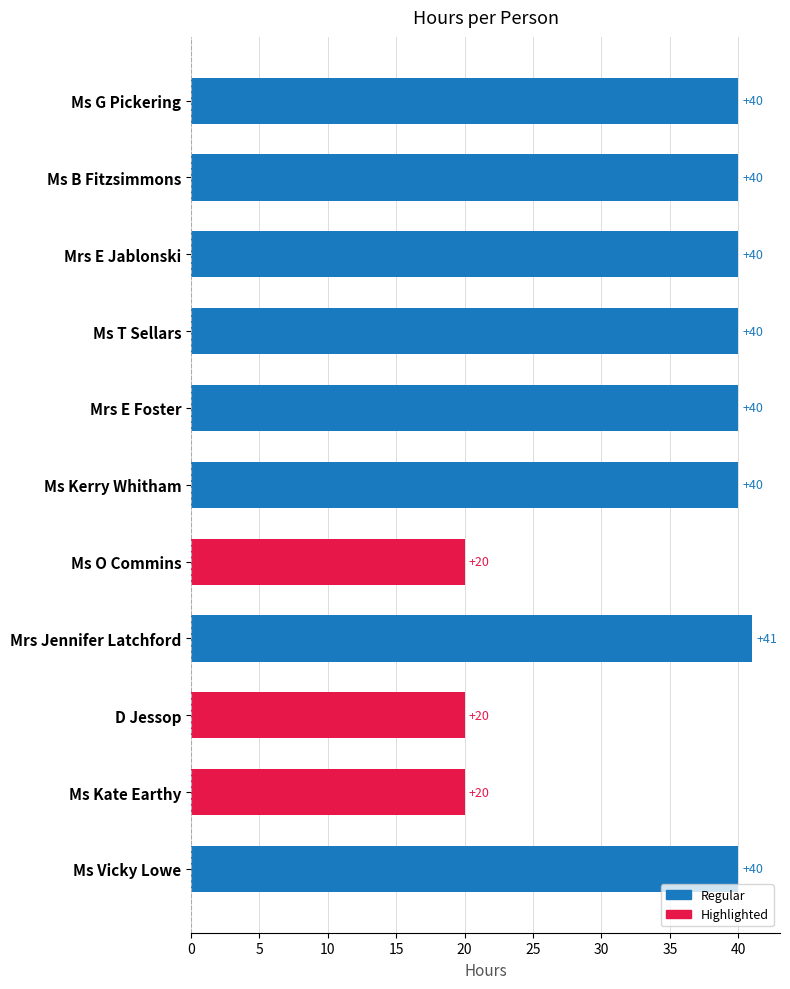

Which category has the highest value across all series?

Mrs Jennifer Latchford